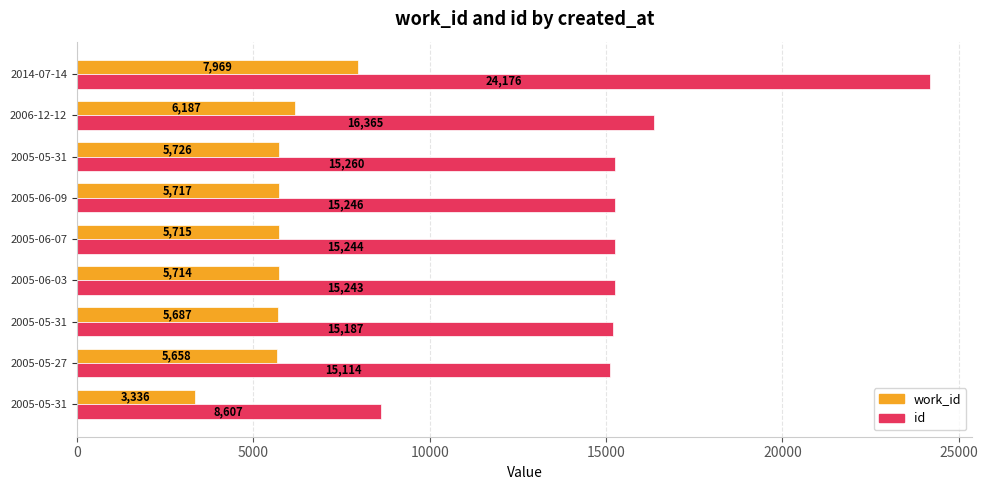

Count the number of categories in the chart.

9